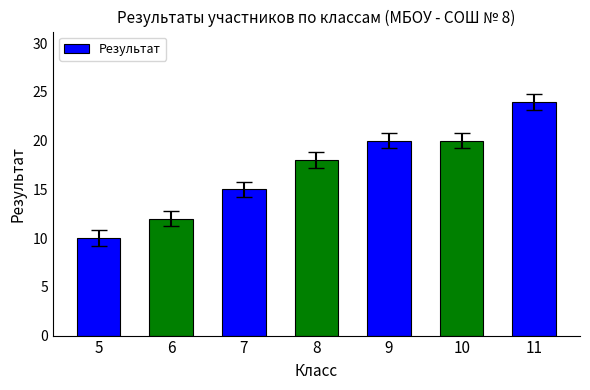

What is the difference between the maximum and minimum values?

14